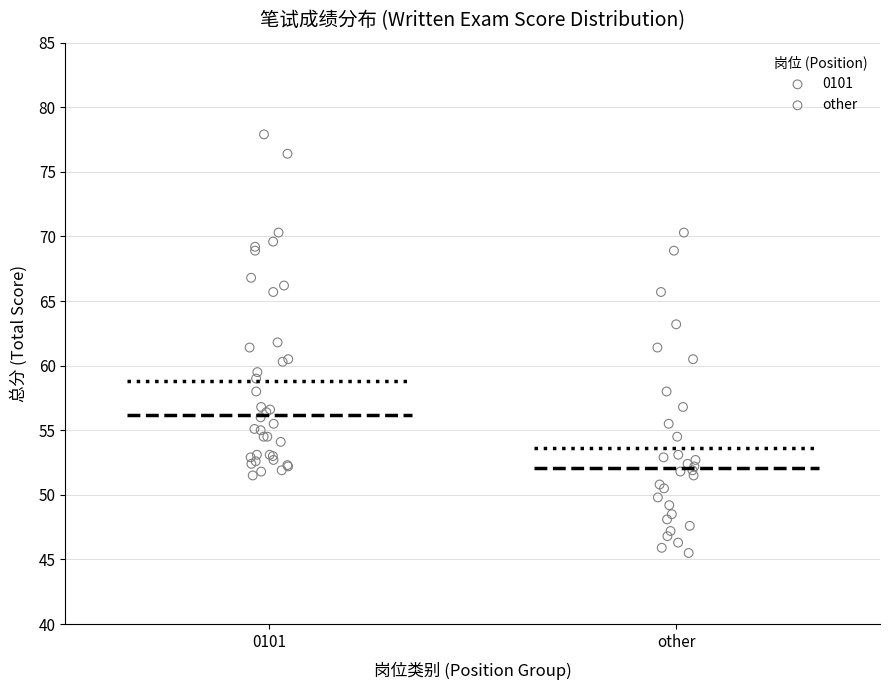

Which series contains the lowest Y value?

other